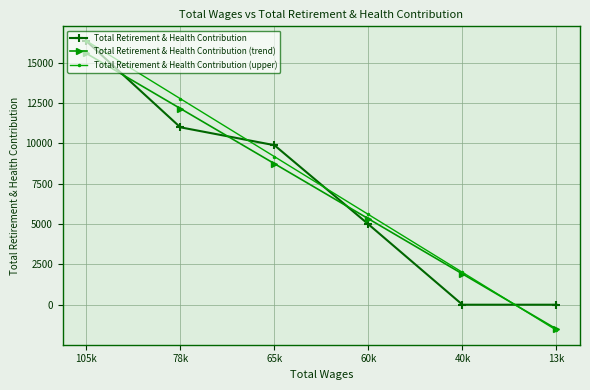

Does the chart display data point markers on the line(s)?

Yes